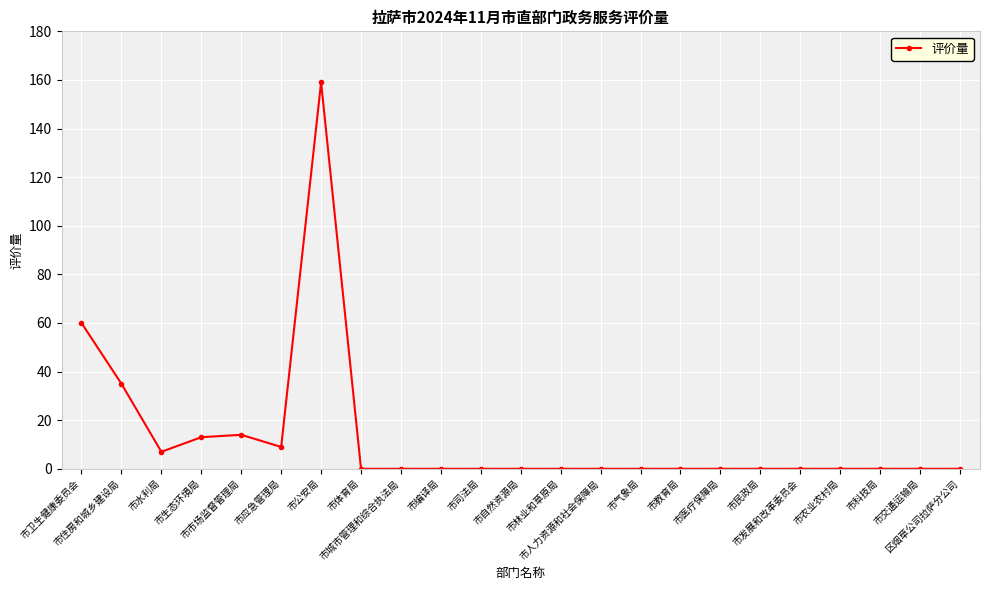

At which category does the data reach its first local valley?

市水利局